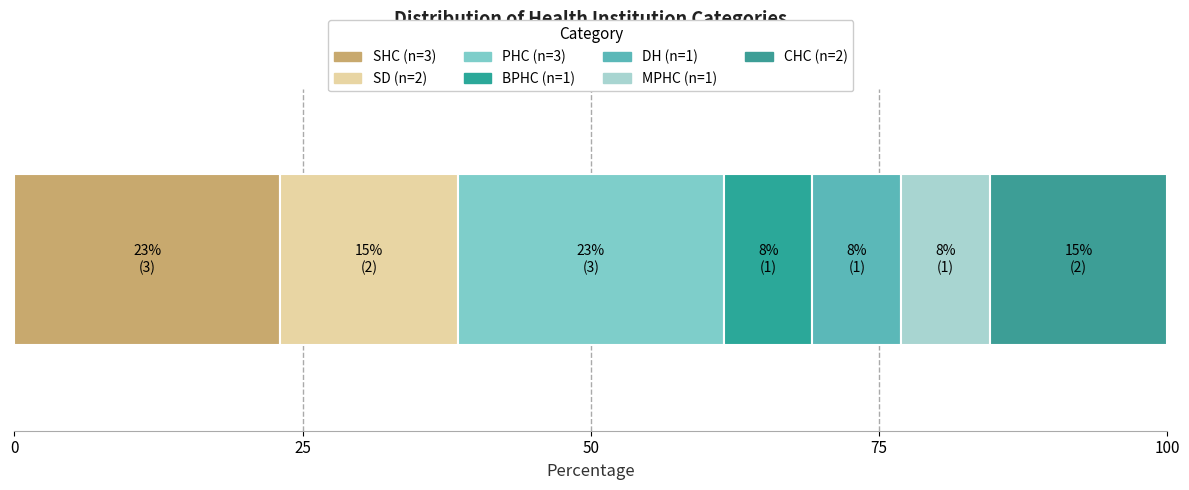

The value at DH is 1. True or false?

True